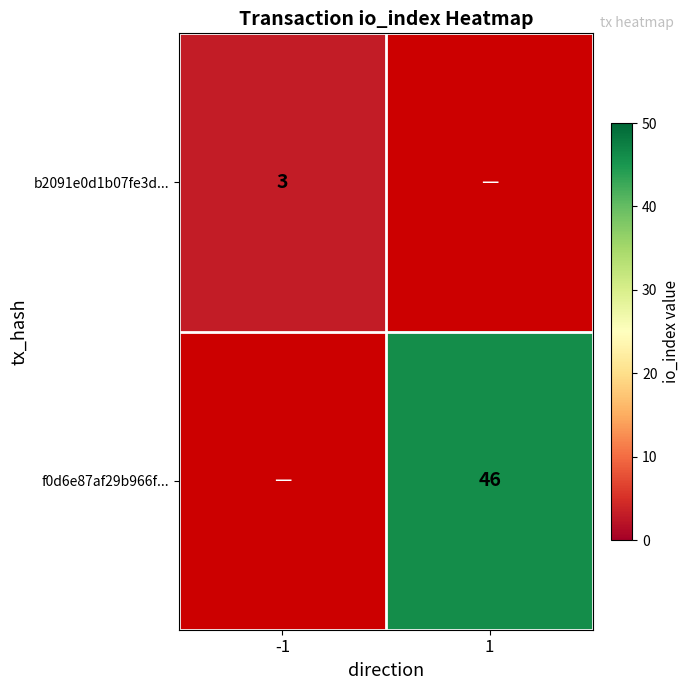

True or false: f0d6e87af29b966f... has a value of 18 at 1.

False